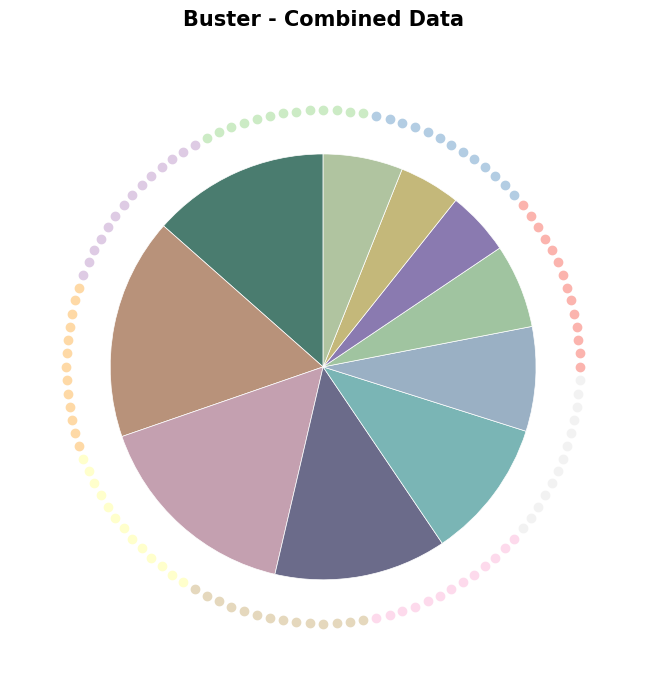

Count the number of slices in the pie.

10